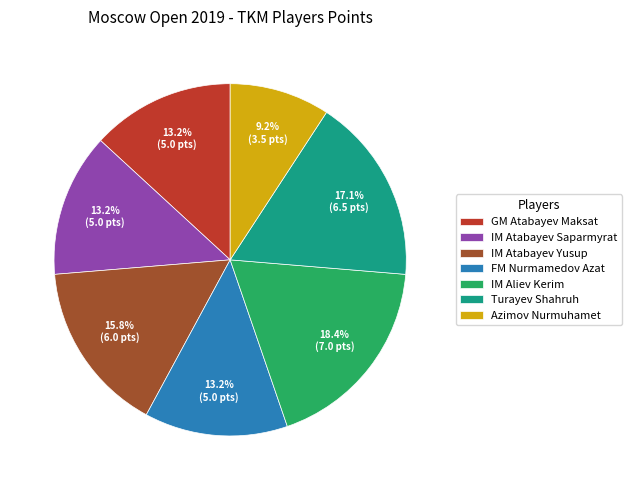

To the nearest percent, what is the difference between the GM Atabayev Maksat and IM Atabayev Yusup slice percentages?

3%